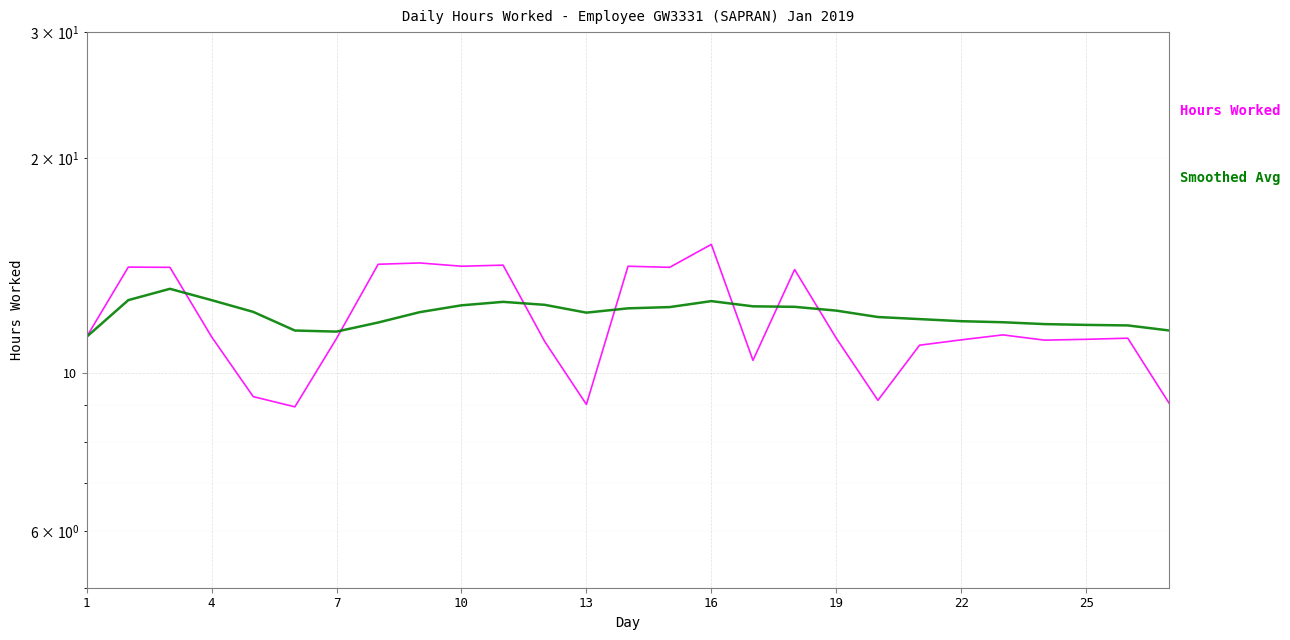

How many distinct data groups are displayed?

2